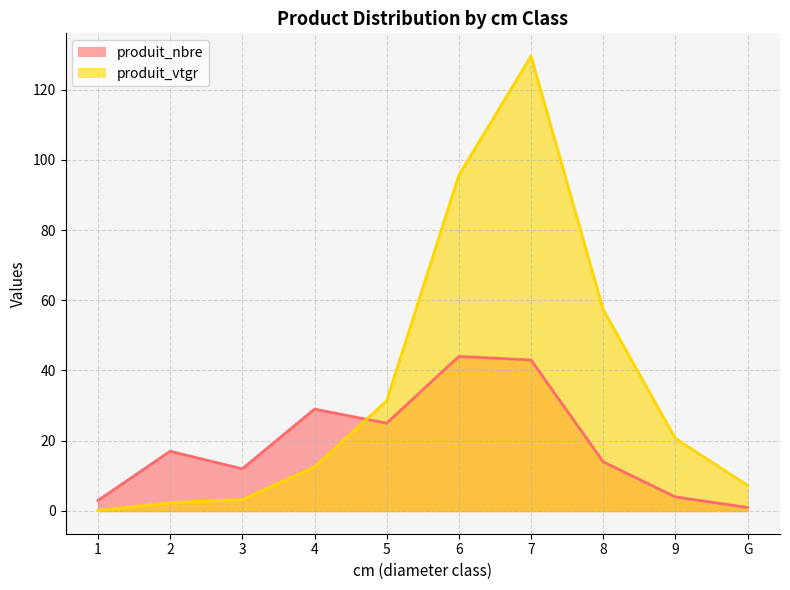

What are all the series names shown in the legend?

produit_nbre, produit_vtgr